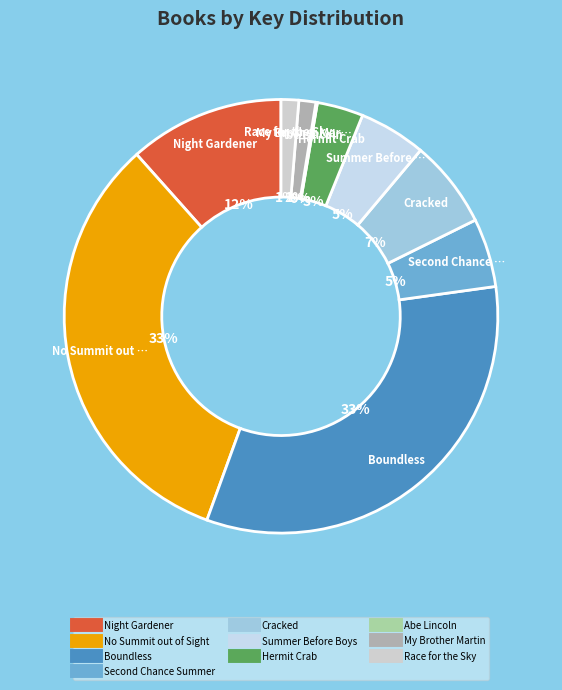

Is there any slice that represents more than half of the pie?

No